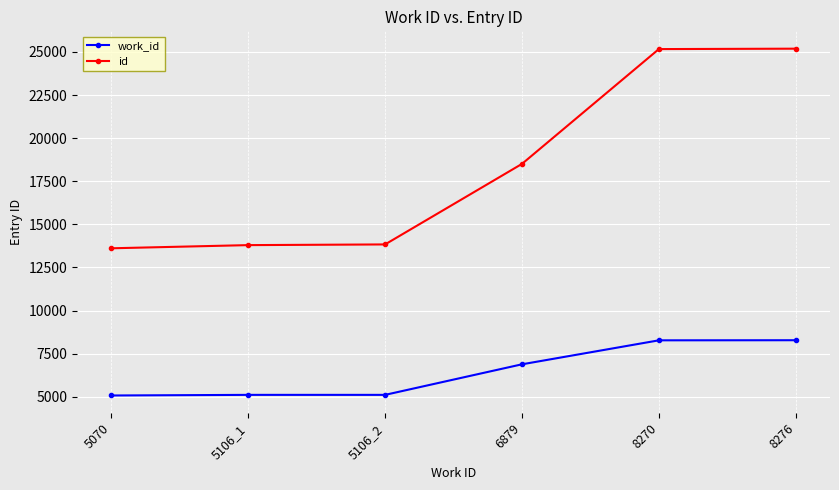

Which series has the largest range (max minus min)?

id